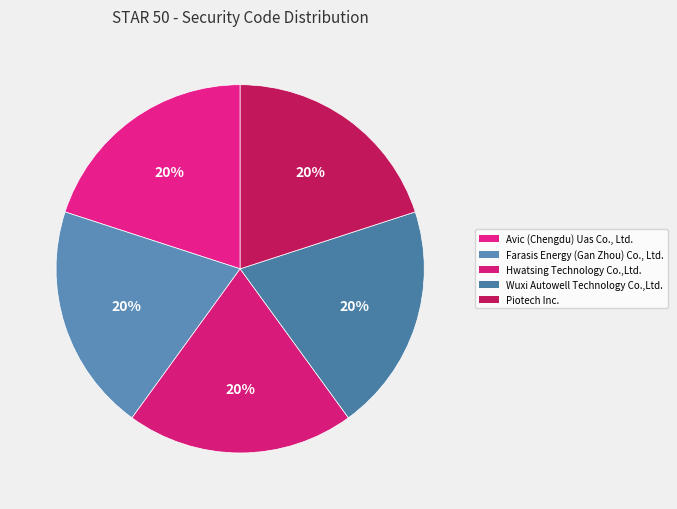

What is the smallest slice in the pie chart?

Piotech Inc.